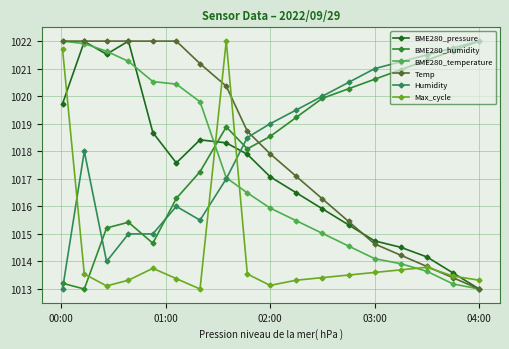

What is the smallest value displayed?

1013.0